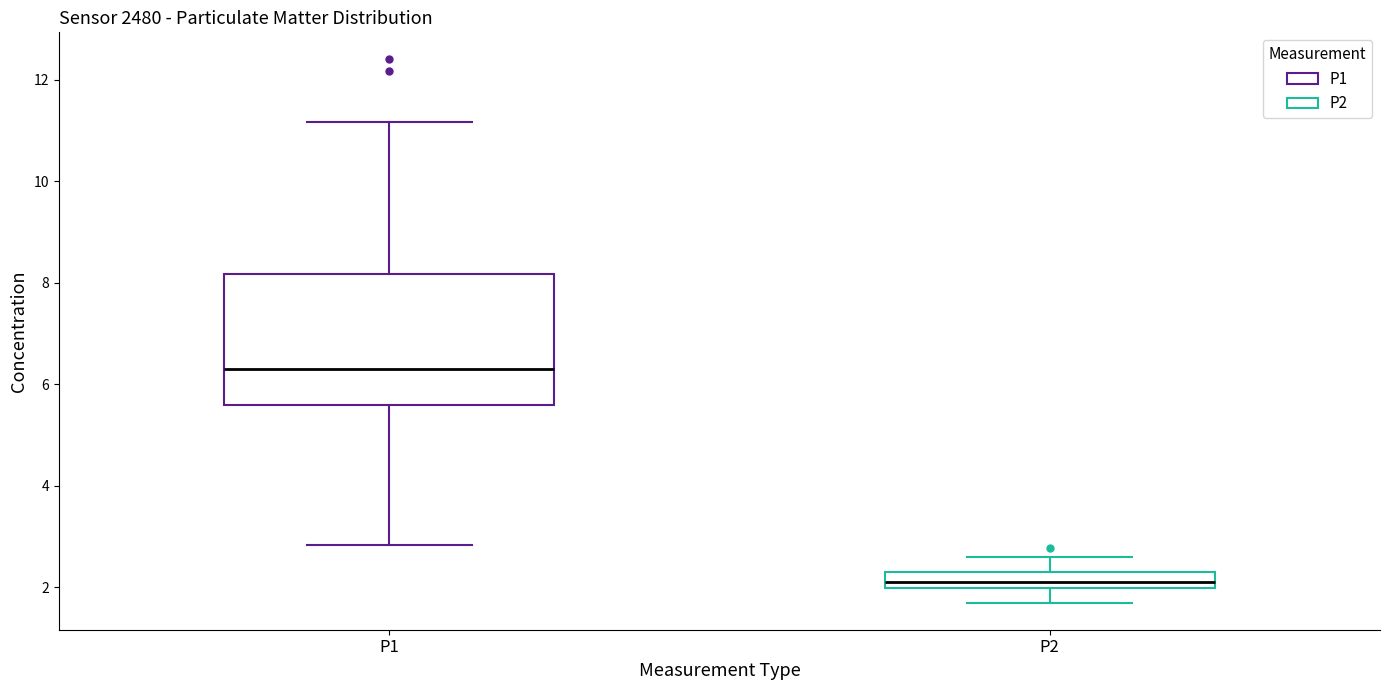

Where does the lower whisker of the box for P1 end on the y-axis? The values are not printed on the chart, so give them approximately, as read against the axis.

2.8